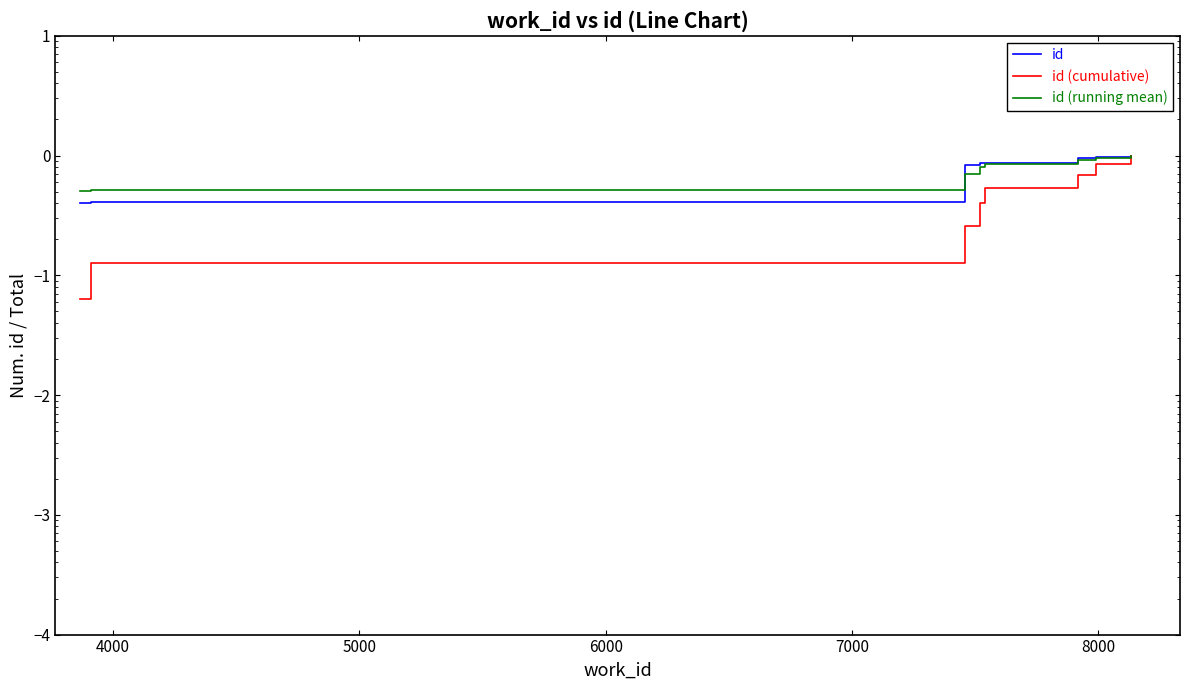

Is the value of id (running mean) at 6000 greater than the value of id (cumulative) at 7000?

Yes